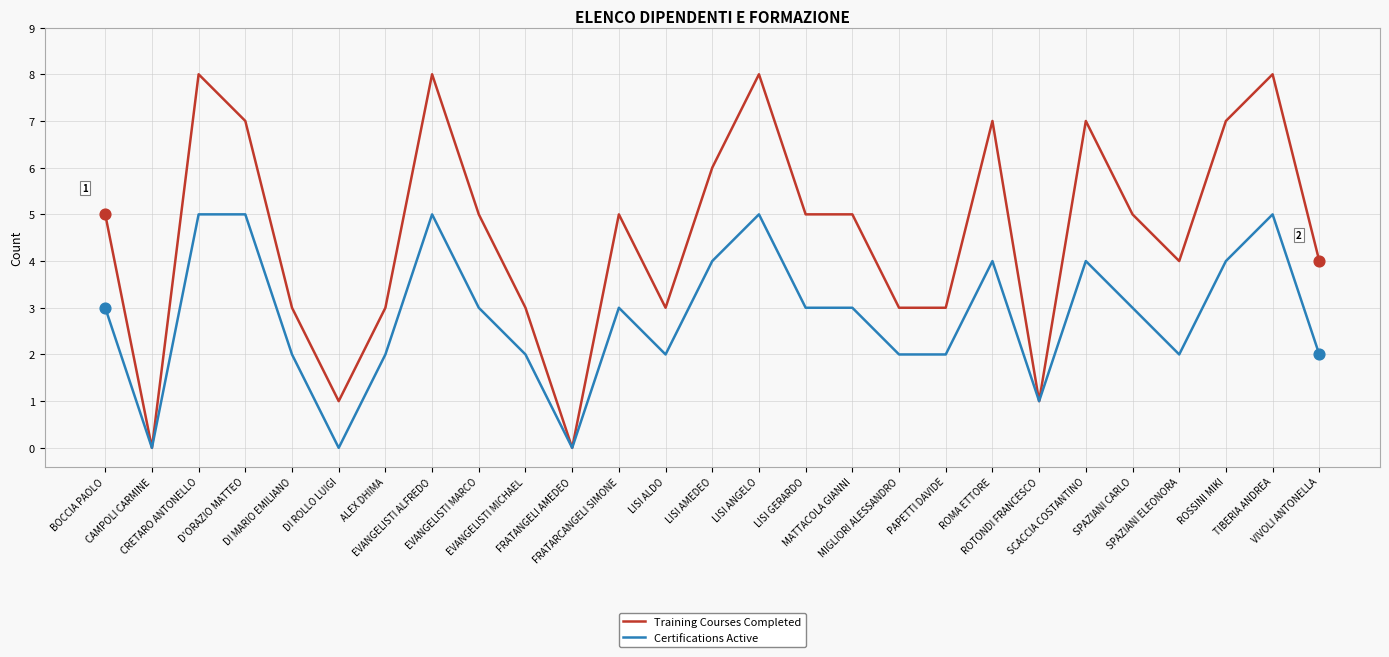

What are all the series names shown in the legend?

Training Courses Completed, Certifications Active